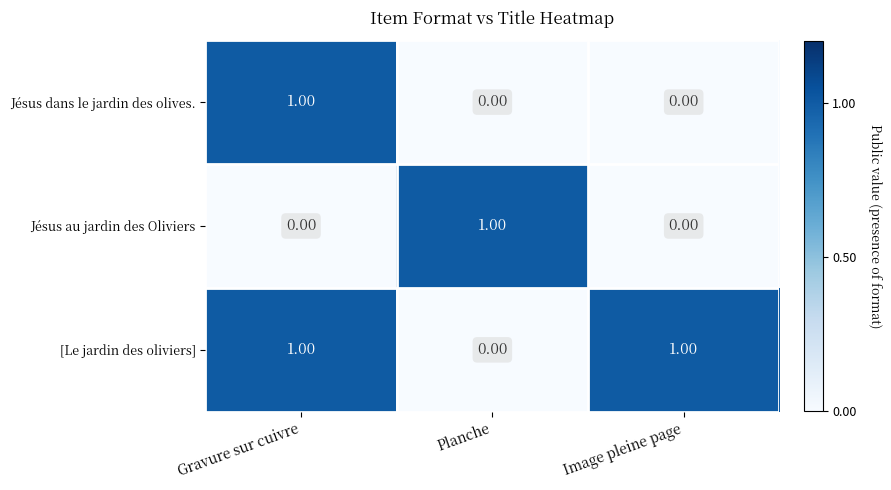

What is the greatest value displayed?

1